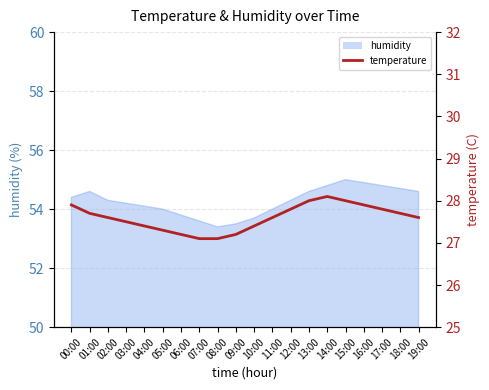

The chart shows a value of 27.9 at 00:00. True or false?

True